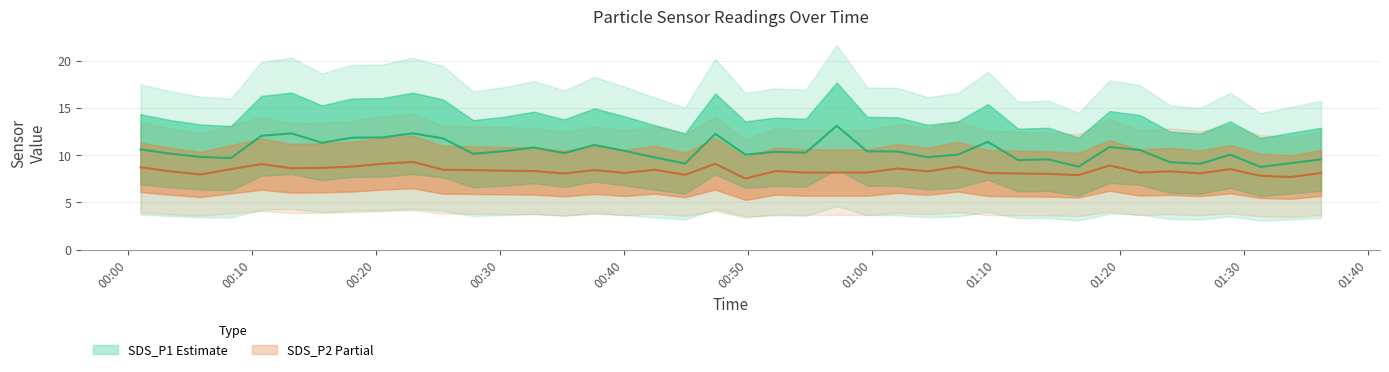

True or false: SDS_P1 (Estimate) and SDS_P2 (Partial) intersect in this chart.

False